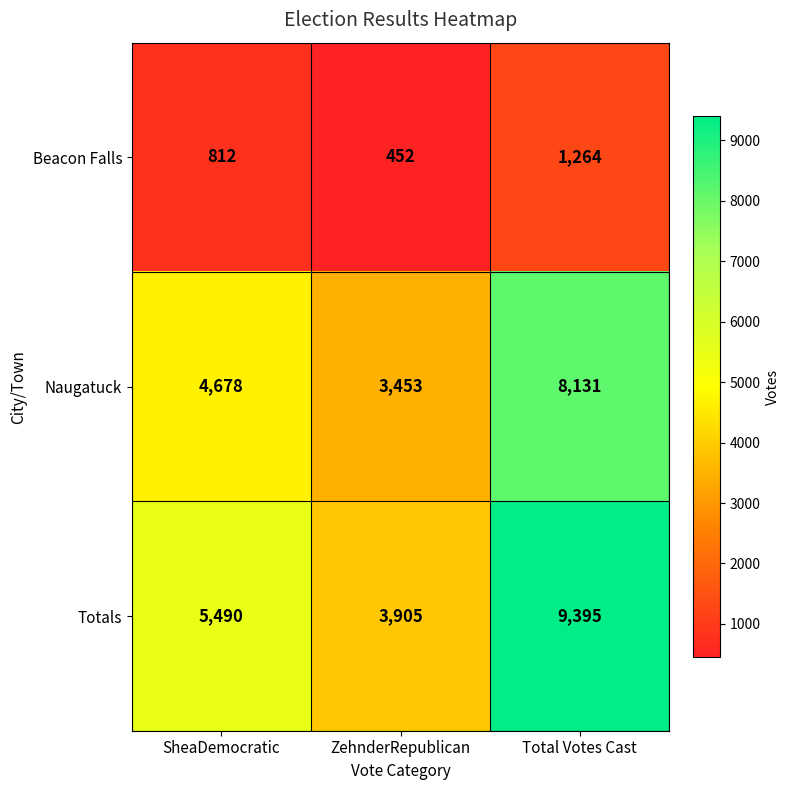

At SheaDemocratic, list the series in order from smallest to largest.

Beacon Falls, Naugatuck, Totals